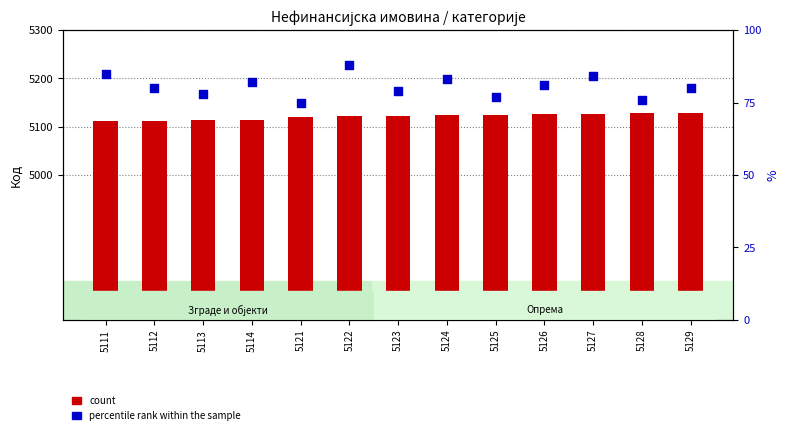

Which series has the largest total across all categories?

count